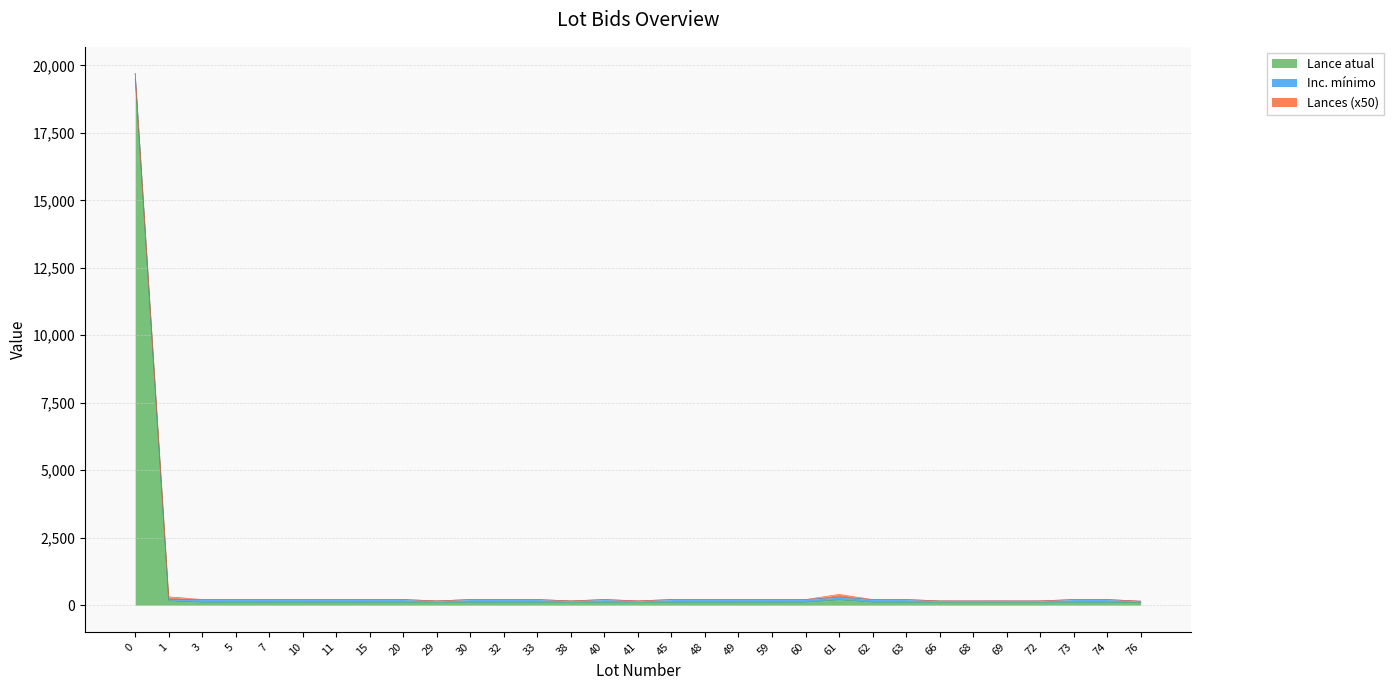

True or false: Lances has a value of 1 at 40.

False